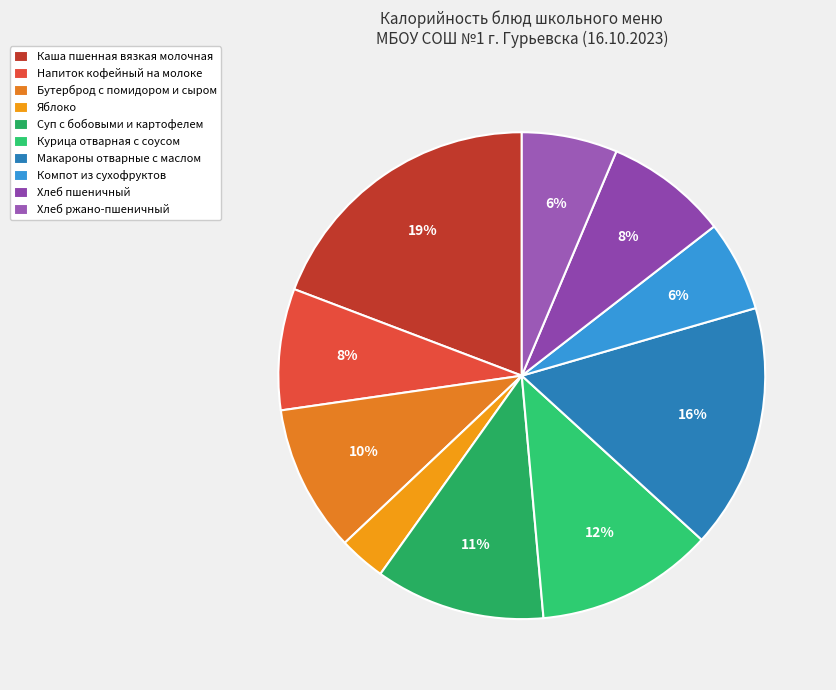

Approximately how many times larger is the value at Напиток кофейный на молоке compared to Бутерброд с помидором и сыром?

0.8